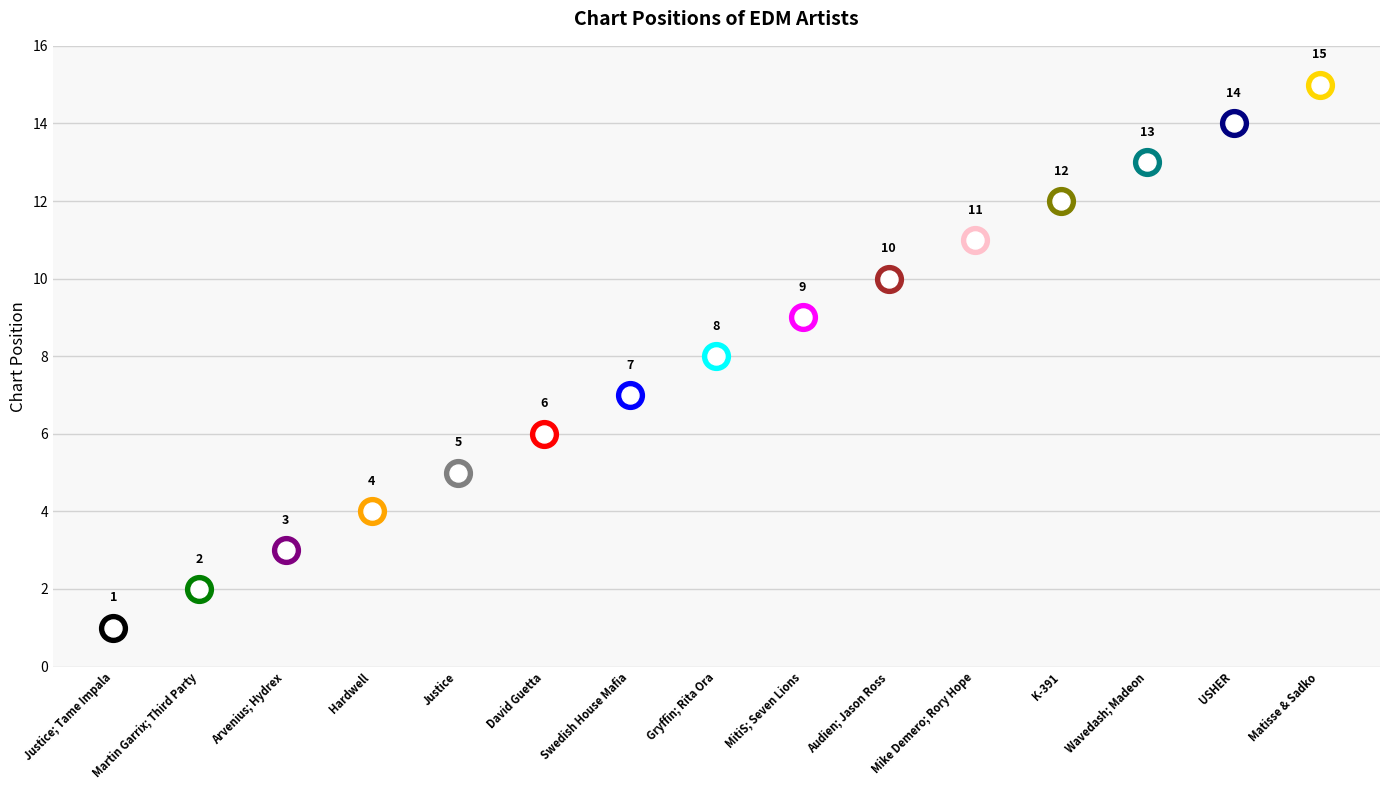

What is the change in value from Martin Garrix; Third Party to Hardwell?

+2